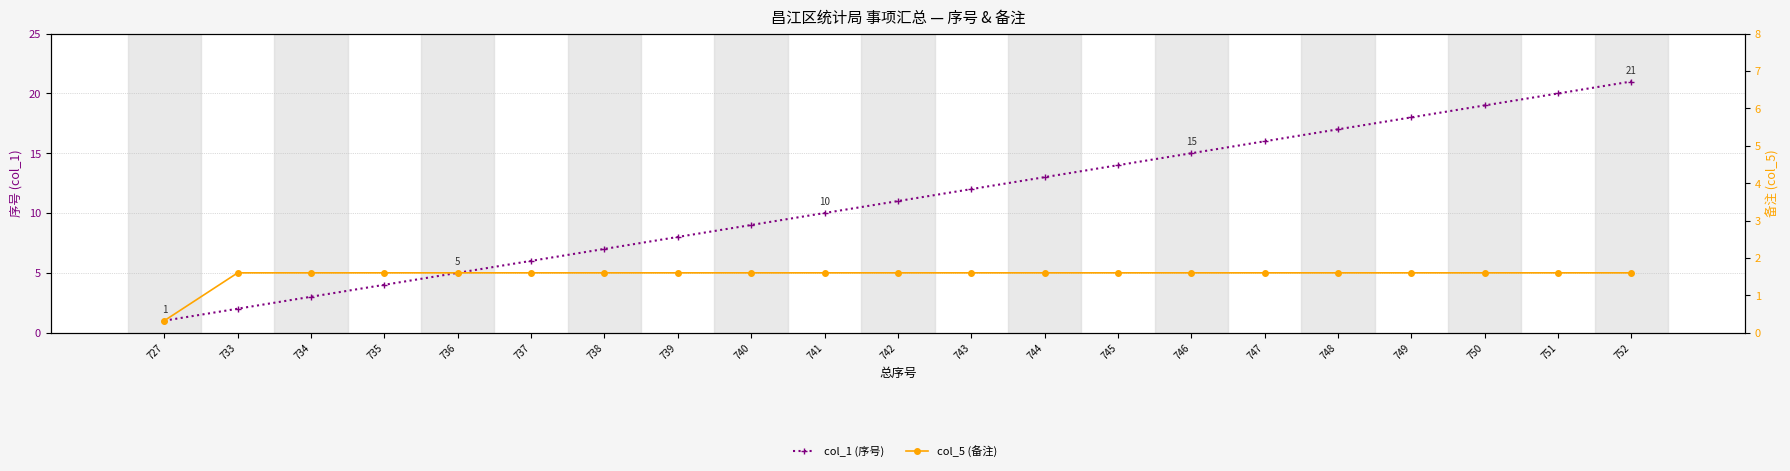

How many distinct data groups are displayed?

3